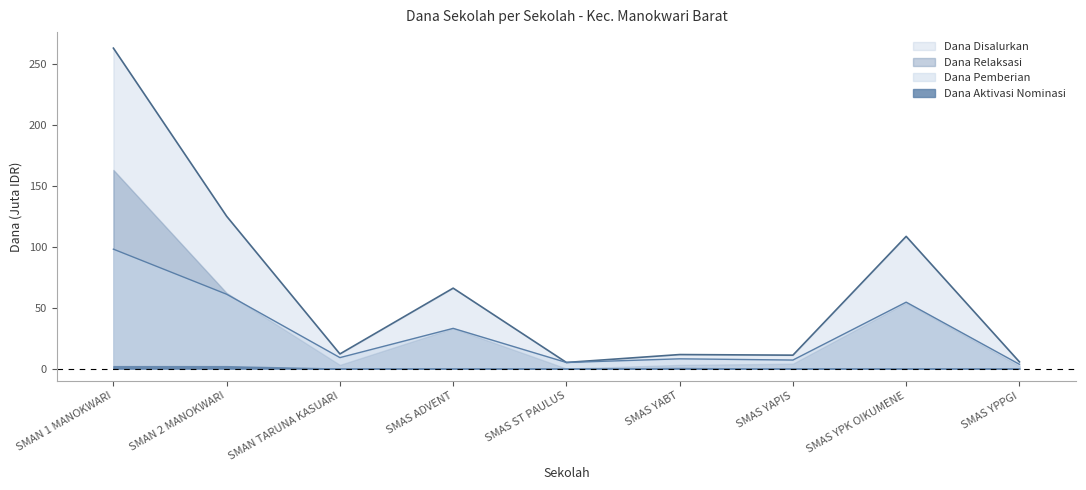

At which label does Dana Pemberian reach its minimum?

SMAS YPPGI